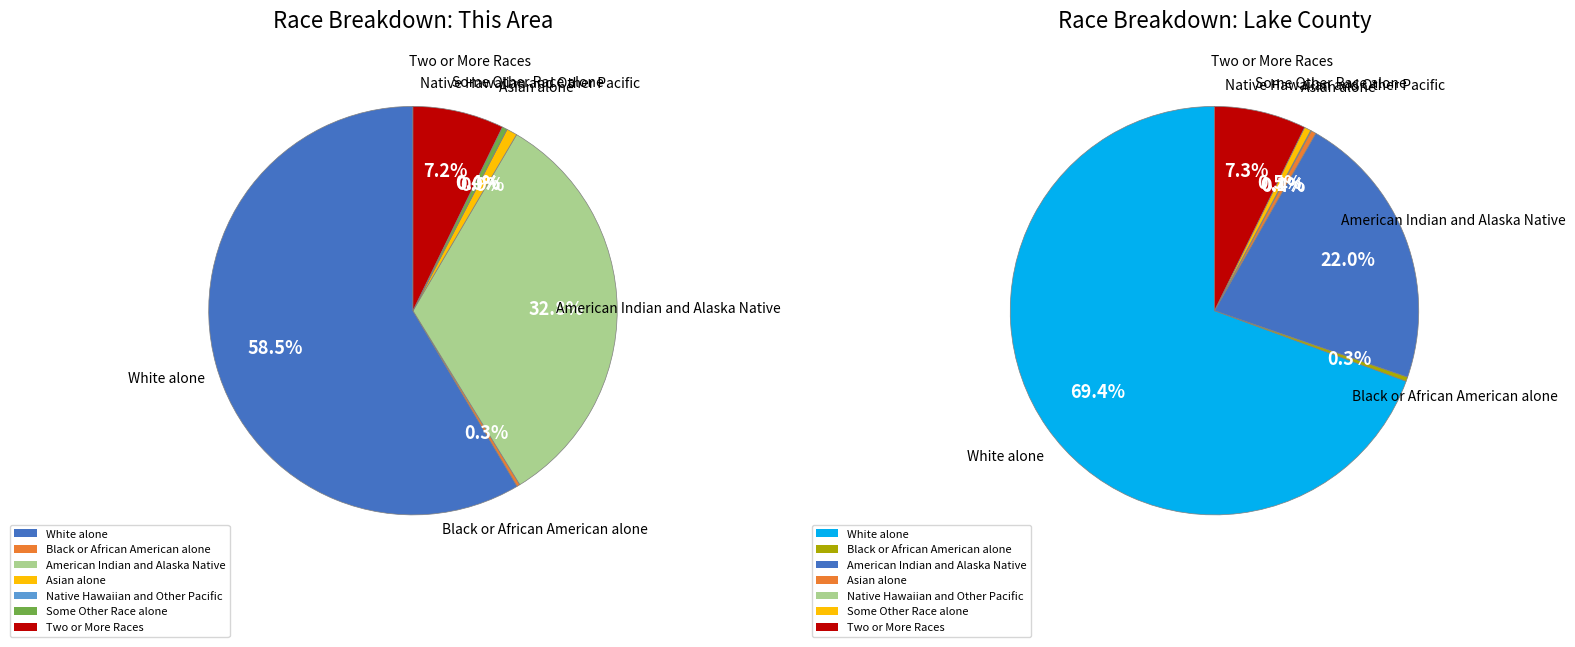

What percentage is the White alone slice, to the nearest percent?

69%